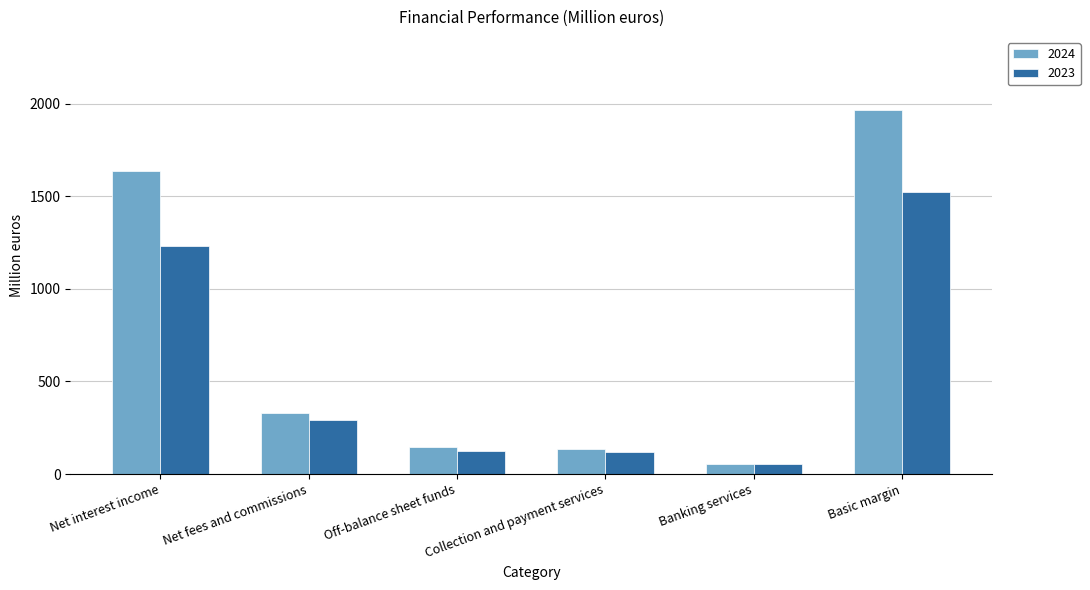

What is the minimum value shown in the chart?

51.9